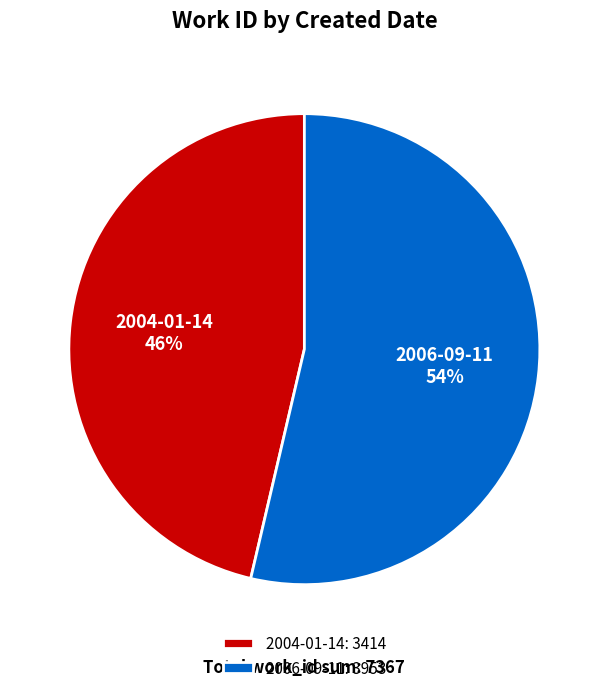

Is the sum of 2004-01-14: 3414 and 2006-09-11: 3953 greater than half?

Yes